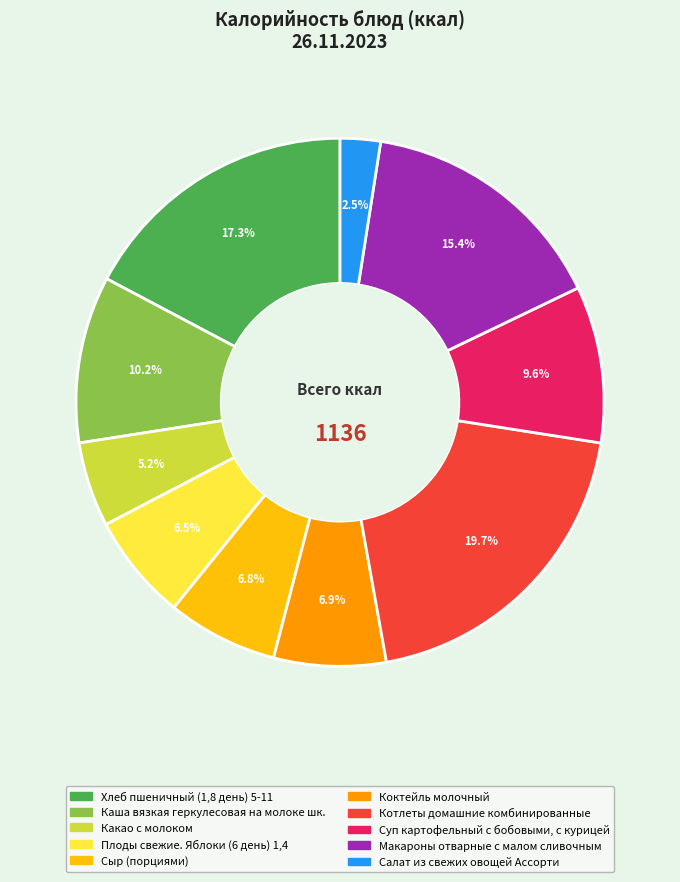

True or false: Сыр (порциями) accounts for 15% of the total.

False